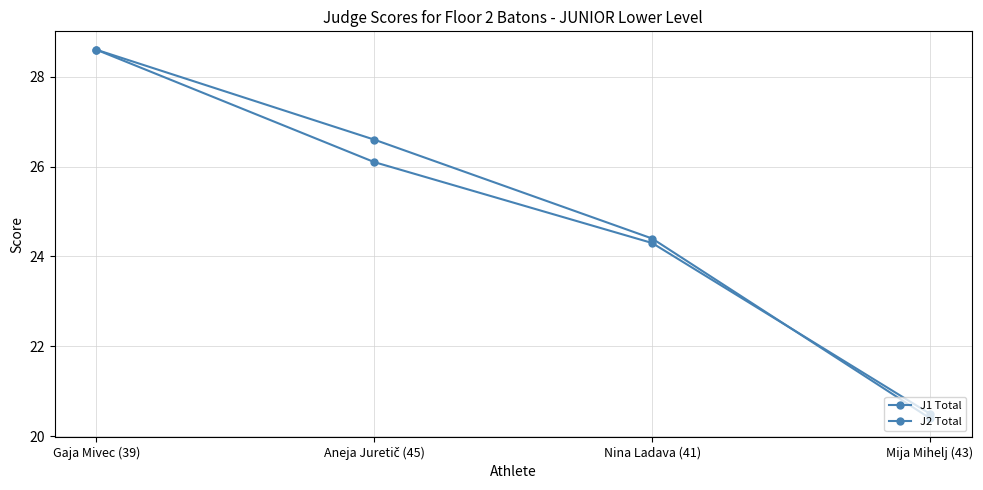

Reading left to right, extract all data points from this chart.

J1 Total: Gaja Mivec (39)=28.6	Aneja Juretič (45)=26.6	Nina Ladava (41)=24.4	Mija Mihelj (43)=20.4
J2 Total: Gaja Mivec (39)=28.6	Aneja Juretič (45)=26.1	Nina Ladava (41)=24.3	Mija Mihelj (43)=20.5